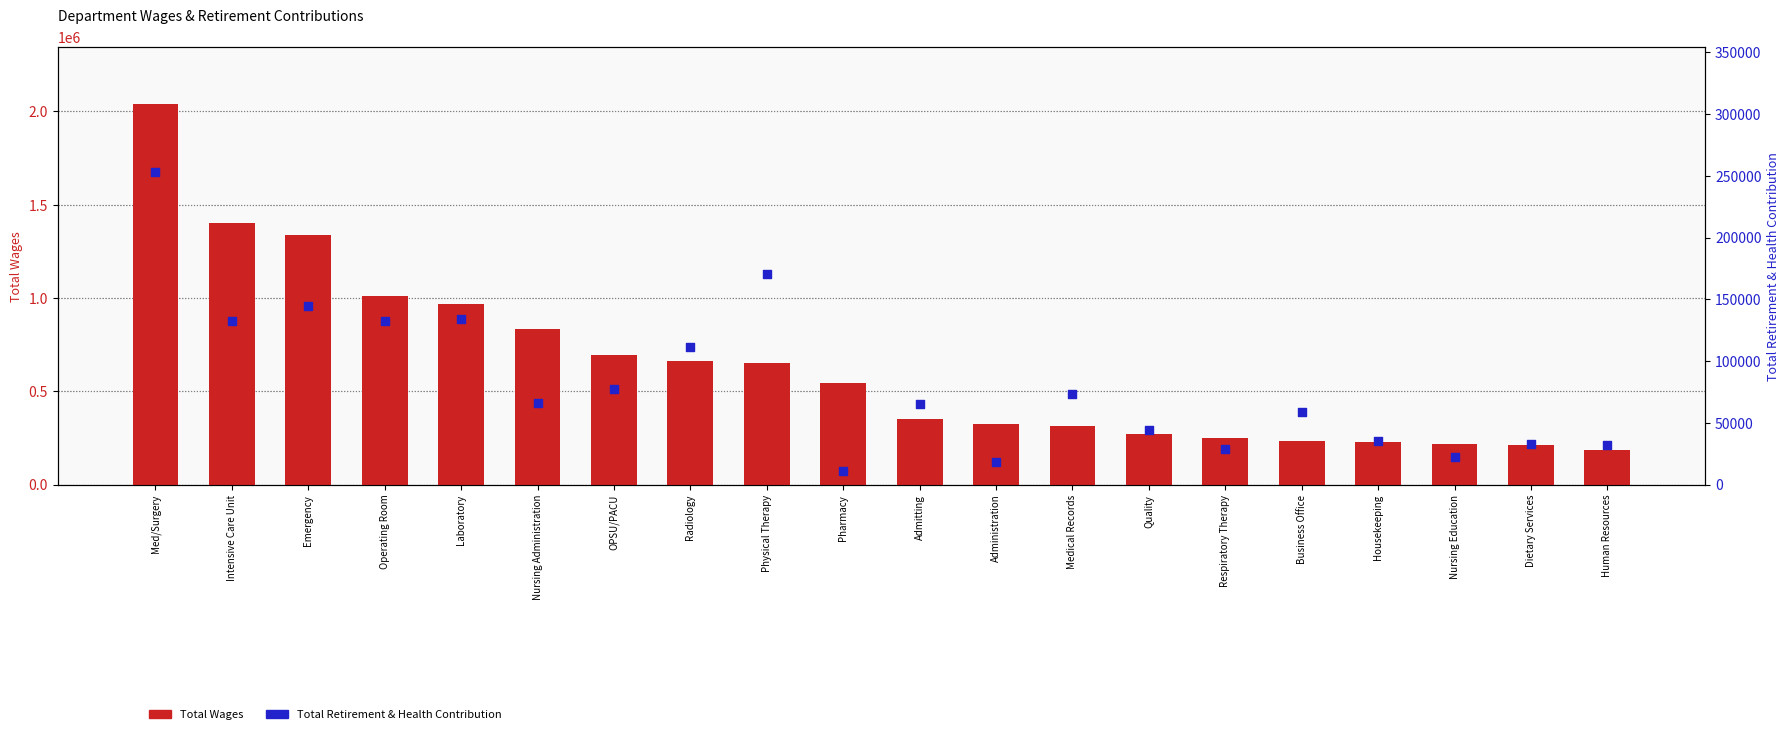

Is the value of Total Retirement & Health Contribution at Dietary Services greater than the value of Total Wages at Admitting?

No